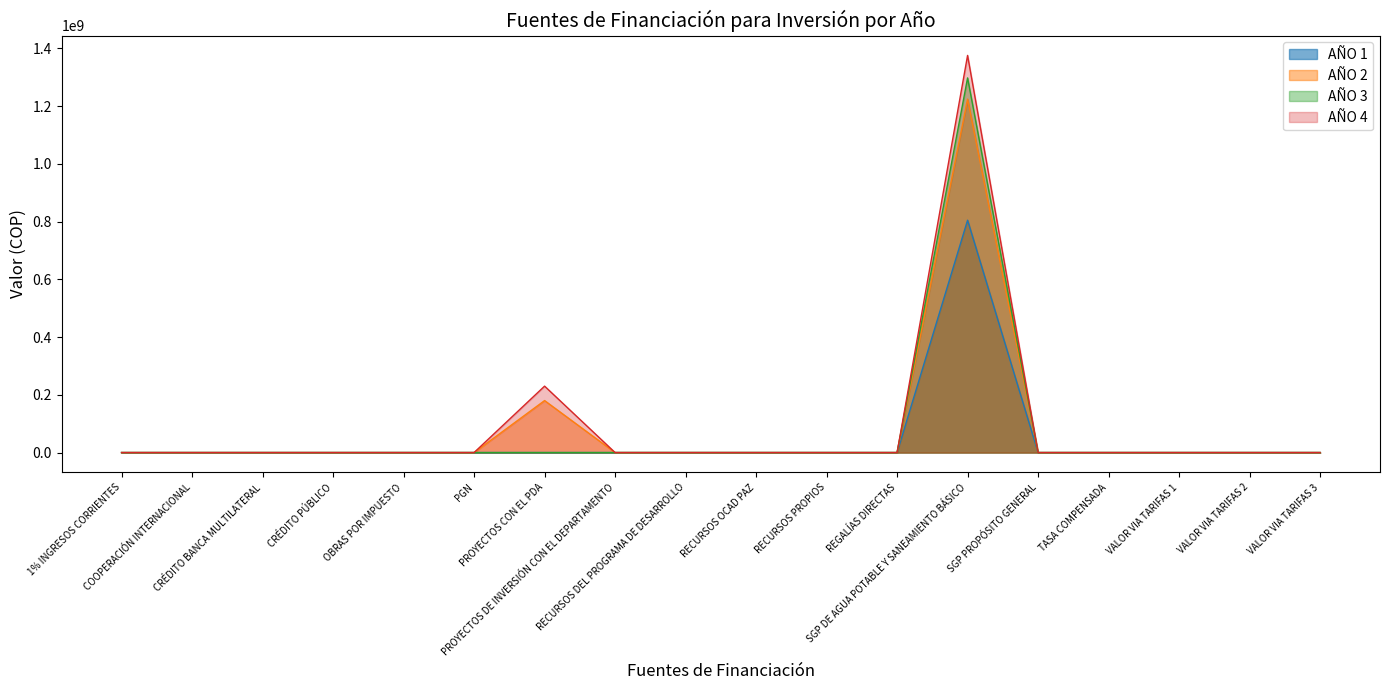

What is the approximate value of AÑO 1 at SGP DE AGUA POTABLE Y SANEAMIENTO BÁSICO?

804567381.0